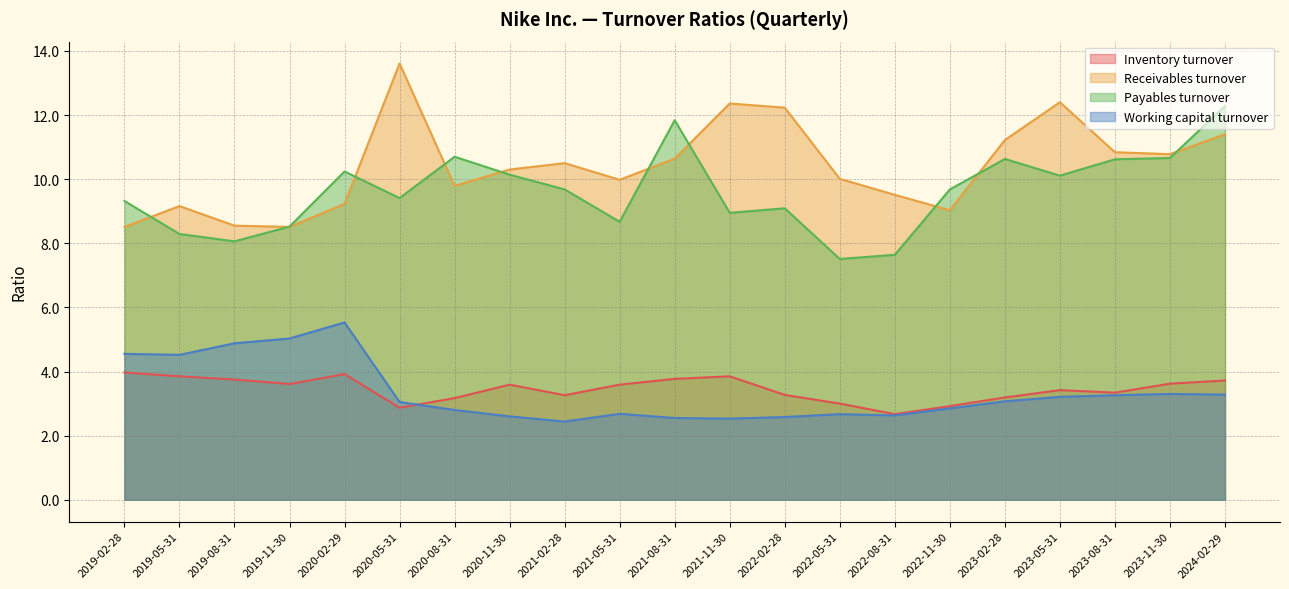

Which series has the largest range (max minus min)?

Receivables turnover